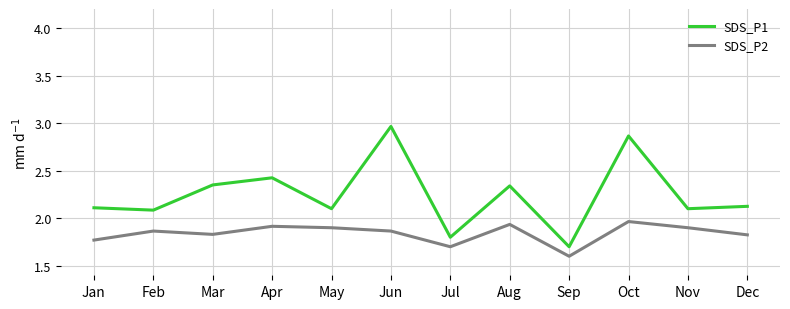

Is the value of SDS_P1 at Dec greater than the value of SDS_P2 at Nov?

Yes